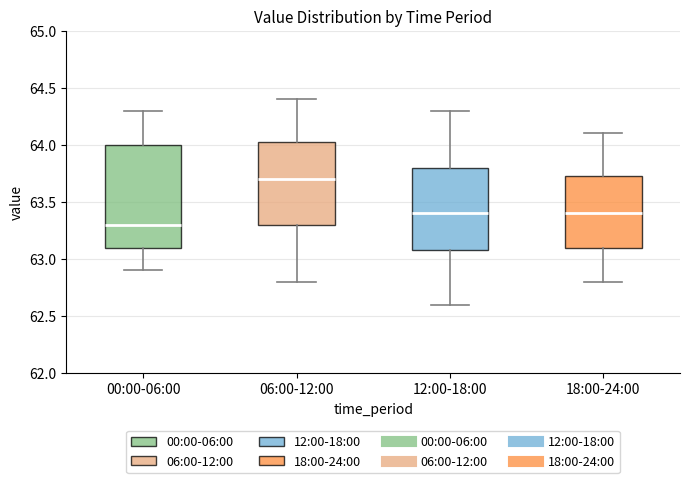

Which box's median line is the lowest?

00:00-06:00